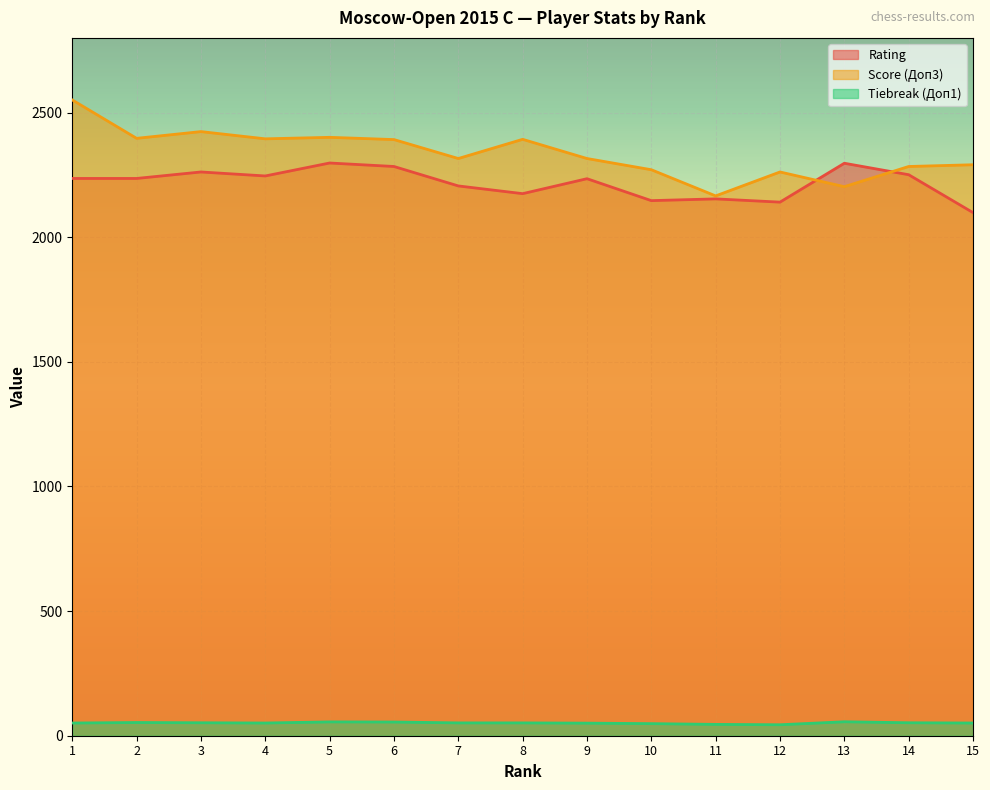

The value of Rating at 6 is 1048.4. True or false?

False